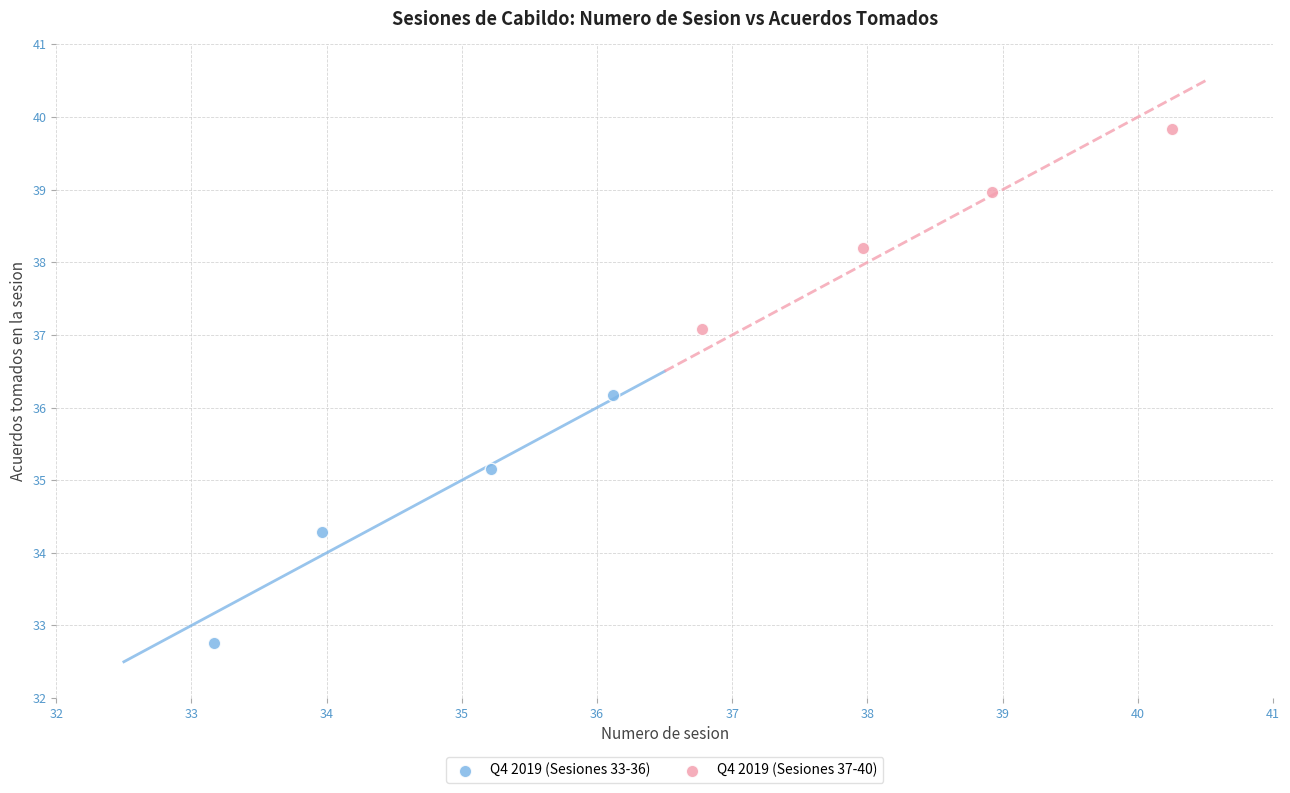

Which series reaches the maximum Y coordinate?

Q4 2019 (Sesiones 37-40)